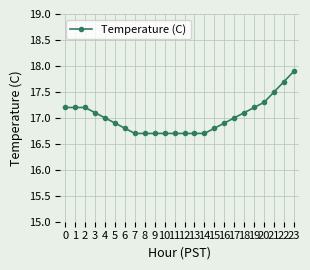

What is the difference between the second highest and minimum values?

1.0